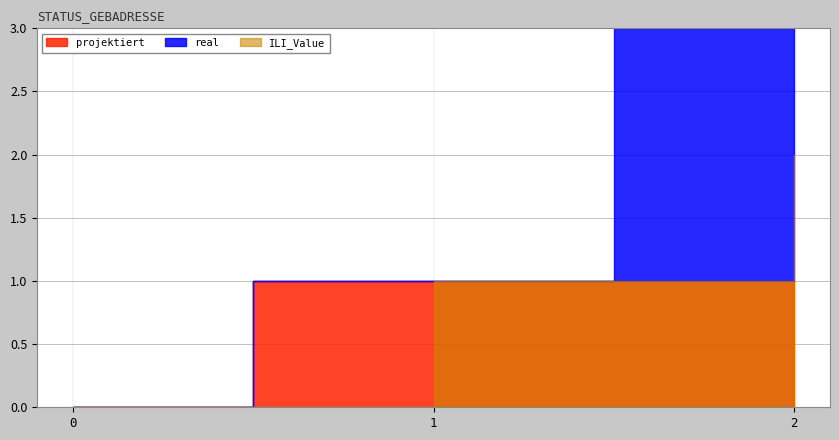

What is the difference between the values at 1 and 0?

1